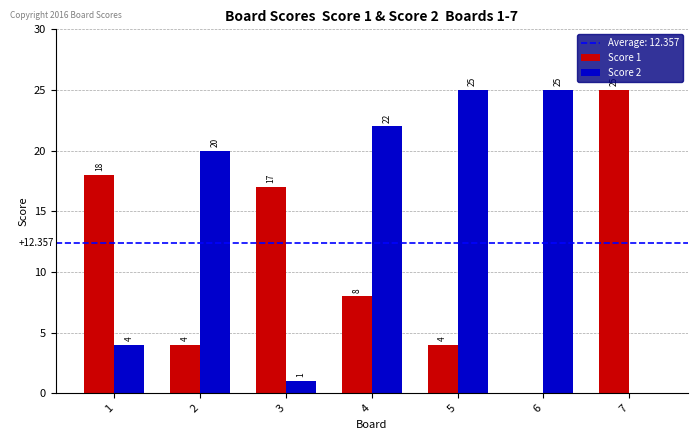

Is the value of Score 1 at 4 greater than the value of Score 2 at 3?

Yes